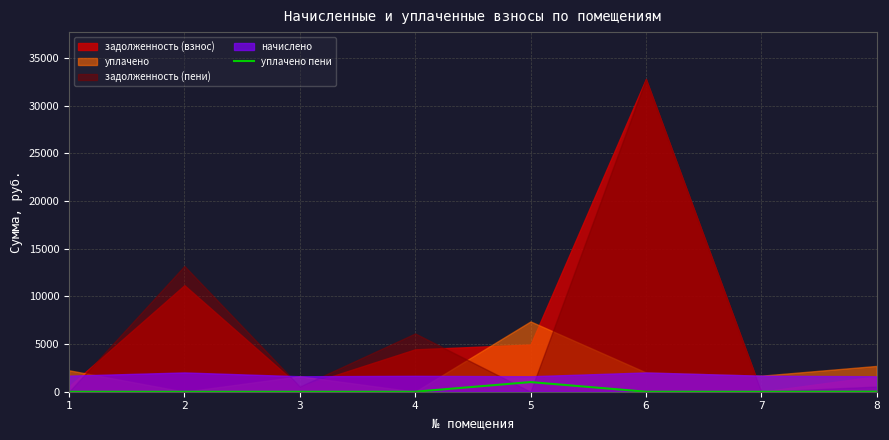

Reading right to left, extract all data points from this chart.

8=13.5	7=0.0	6=0.0	5=1012.2	4=0.0	3=0.0	2=0.0	1=0.0